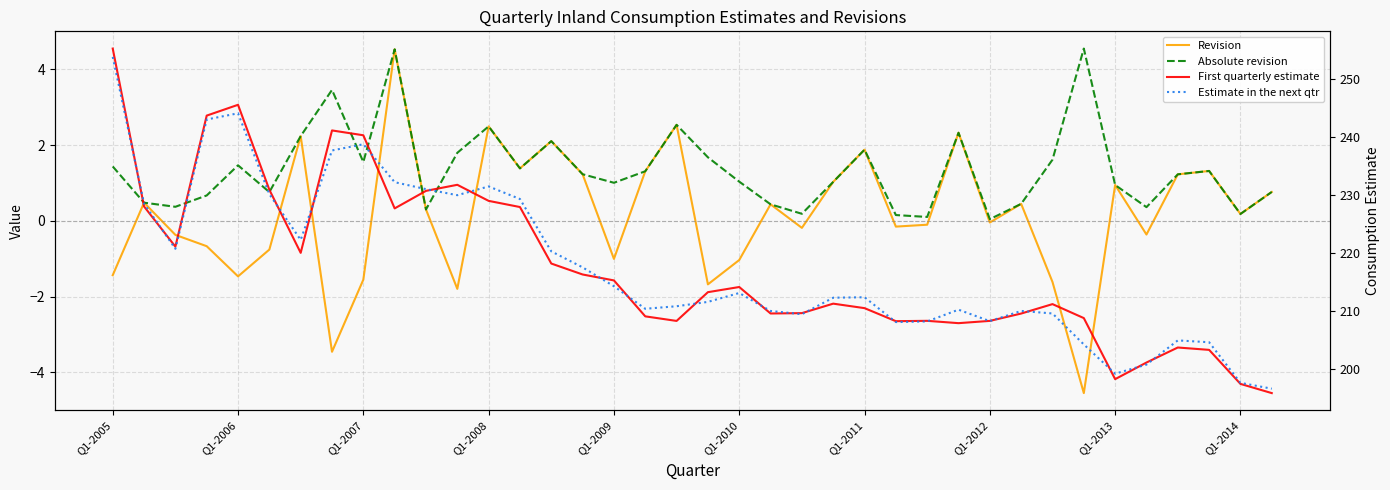

What is the average value of the Absolute revision series?

1.4